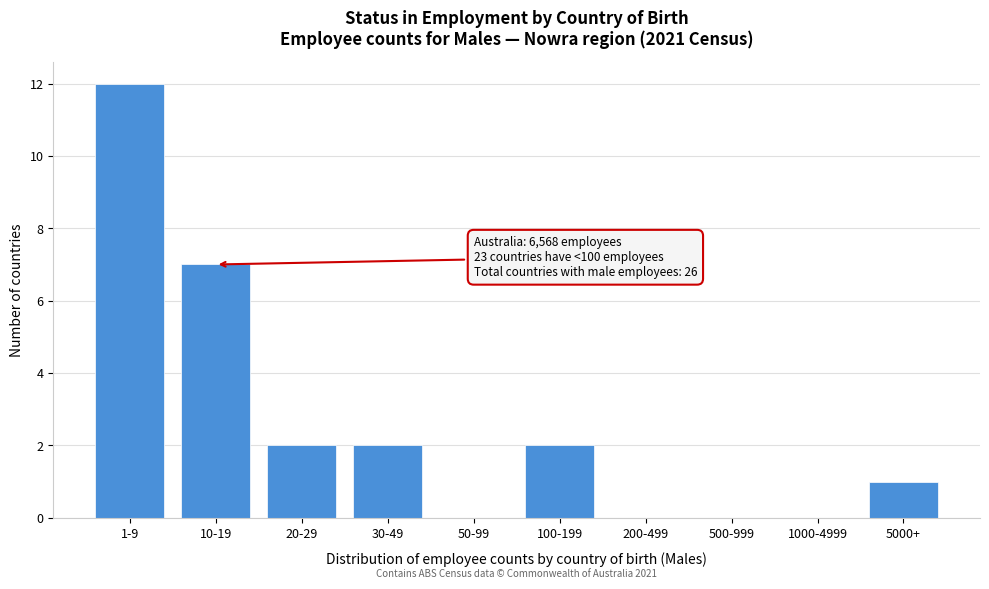

Reading left to right, transcribe all the data shown in this chart.

1-9=12	10-19=7	20-29=2	30-49=2	50-99=0	100-199=2	200-499=0	500-999=0	1000-4999=0	5000+=1